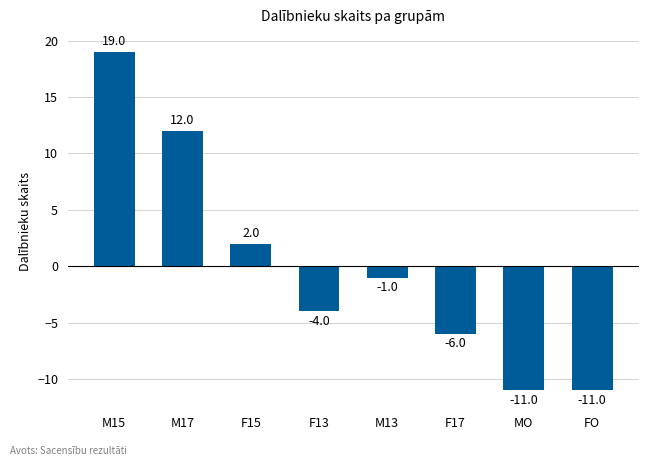

Which has a higher value, M15 or F17?

M15